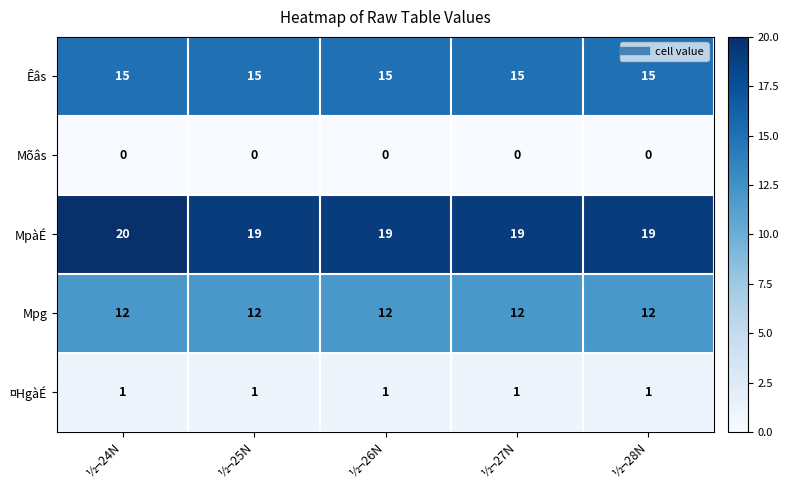

Reading left to right, list all the values displayed in this chart.

Êâs: 15	15	15	15	15
Mõâs: 0	0	0	0	0
MpàÉ: 20	19	19	19	19
Mpg: 12	12	12	12	12
¤HgàÉ: 1	1	1	1	1